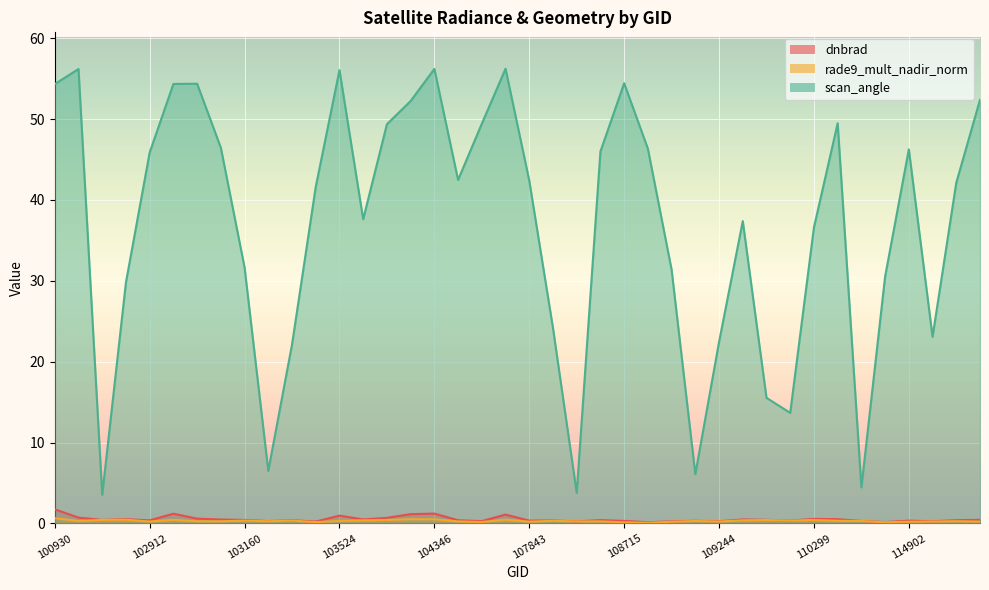

How many lines are shown in the chart?

3